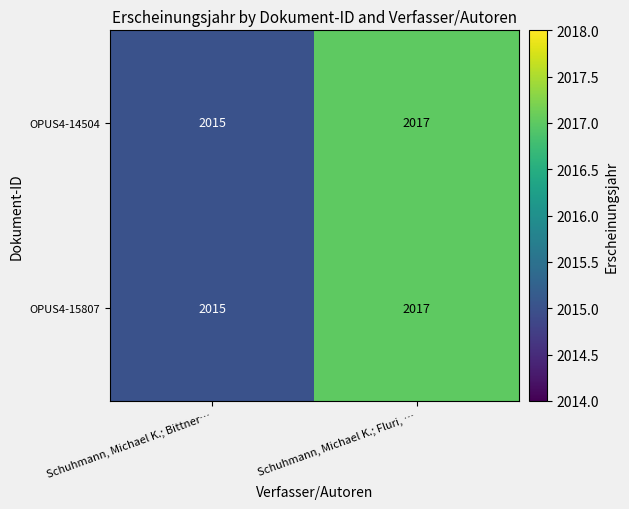

Reading left to right, transcribe all the data shown in this chart.

OPUS4-14504: 2015	2017
OPUS4-15807: 2015	2017